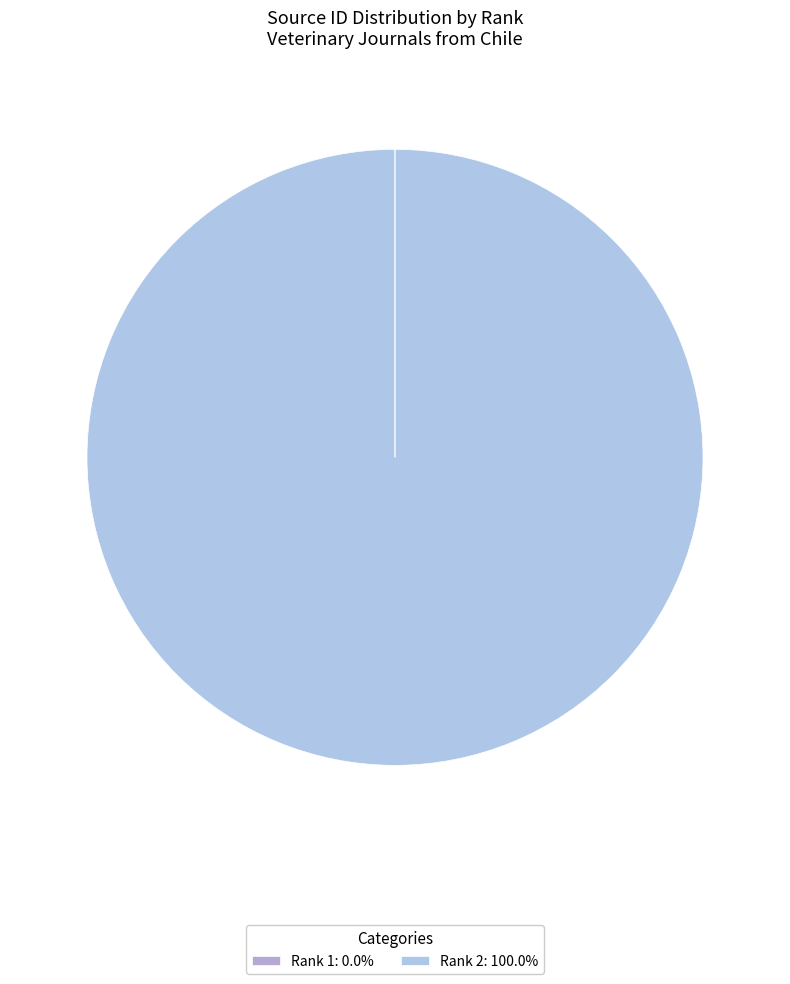

Which category has the smallest portion of the pie?

1